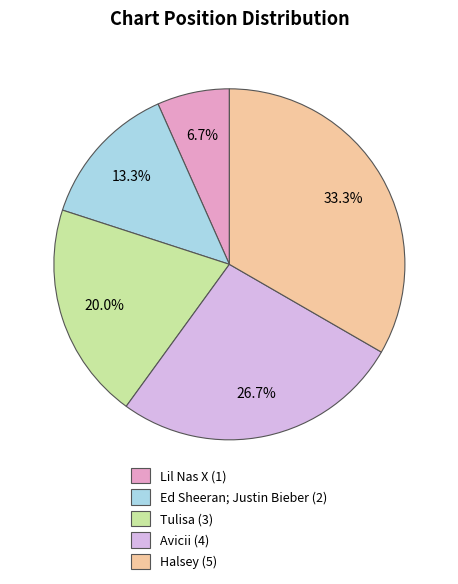

How much of the chart is everything except Ed Sheeran; Justin Bieber?

86.7%